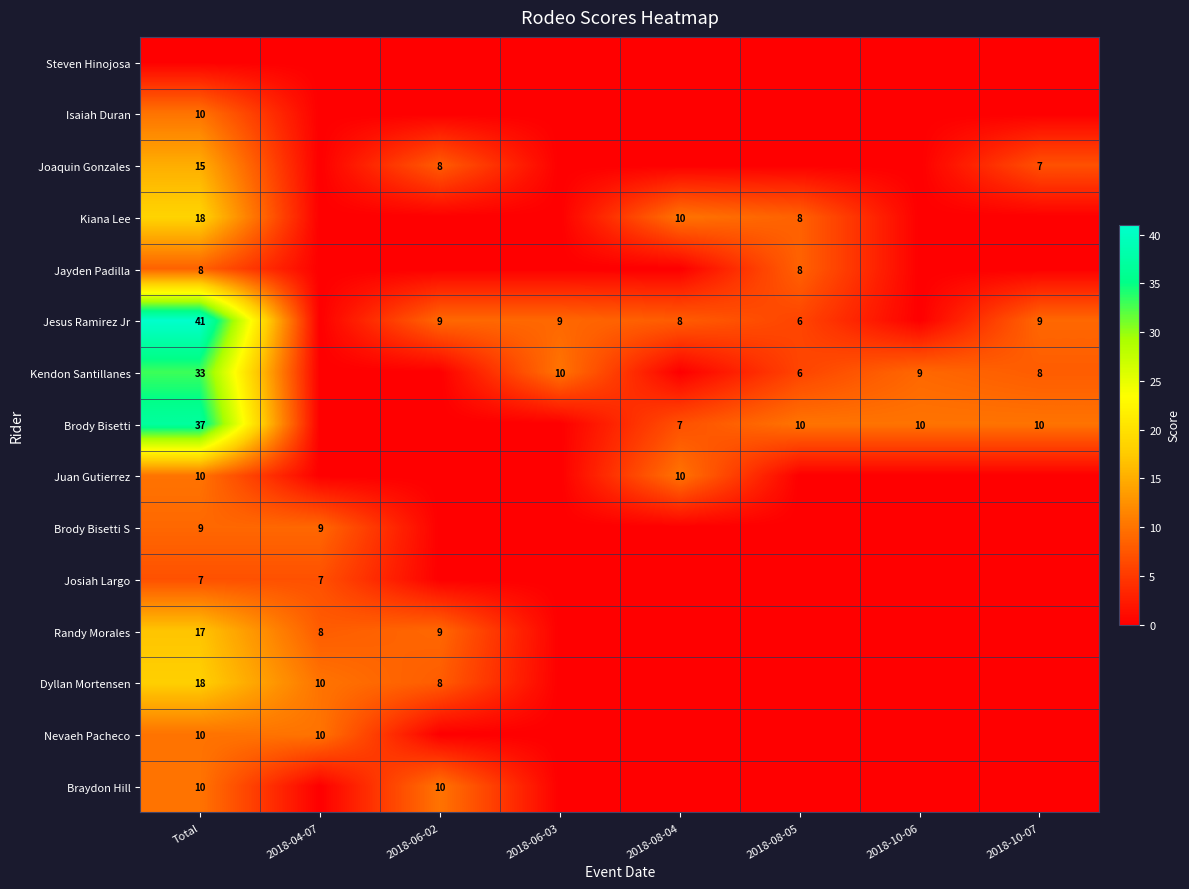

The value of Brody Bisetti at 2018-10-07 is 10. True or false?

True